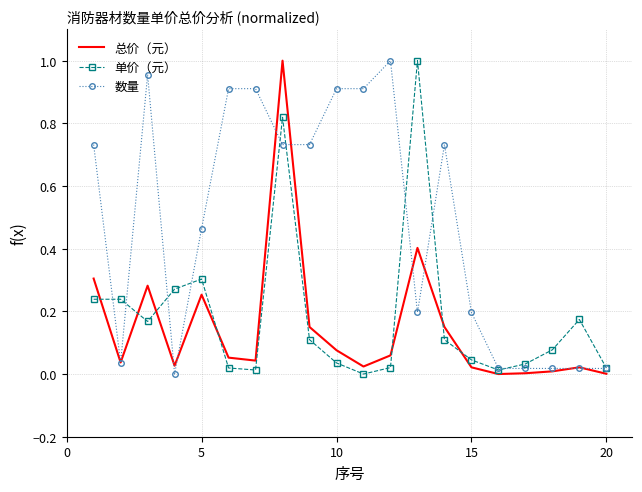

How many values in 数量 are above zero?

19